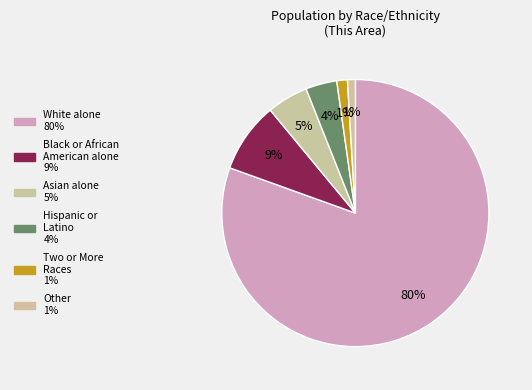

True or false: Asian alone accounts for 1% of the total.

False